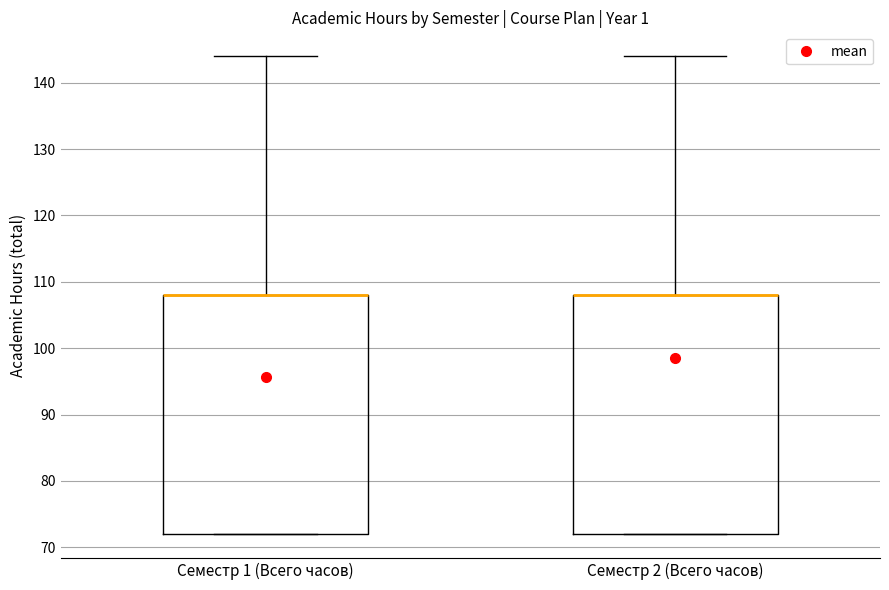

Reading left to right, transcribe this box plot: for each box, give where its median line is, the range the box spans, and where its two whiskers end, as read against the y-axis. The values are not printed on the chart, so give them approximately, as read against the axis.

Семестр 1 (Всего часов): median 108 (drawn on the box's upper edge), box 72 to 108, whiskers 72 to 144
Семестр 2 (Всего часов): median 108 (drawn on the box's upper edge), box 72 to 108, whiskers 72 to 144